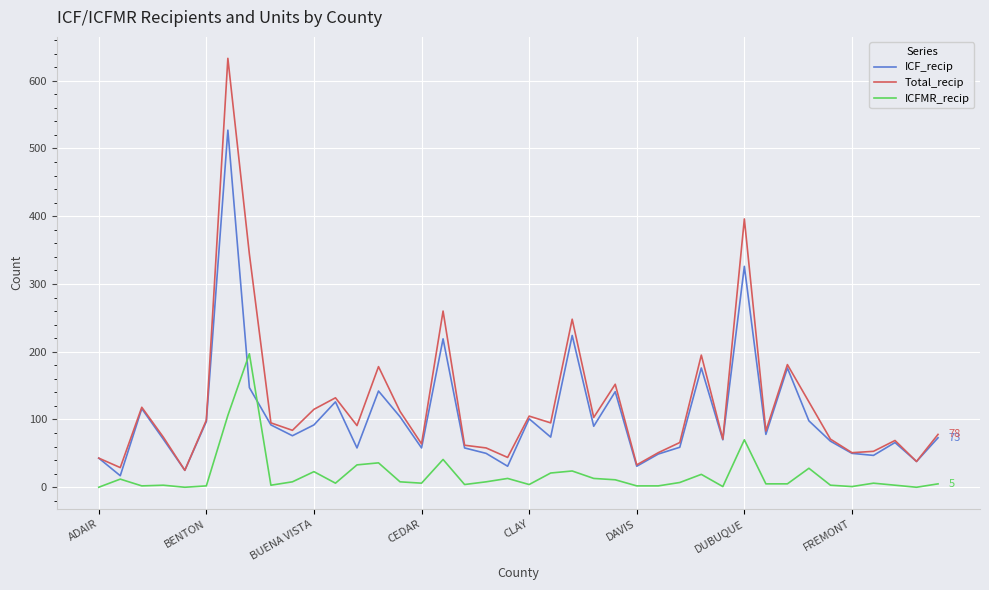

List the series in order of their overall mean, highest first.

Total_recip, ICF_recip, ICFMR_recip